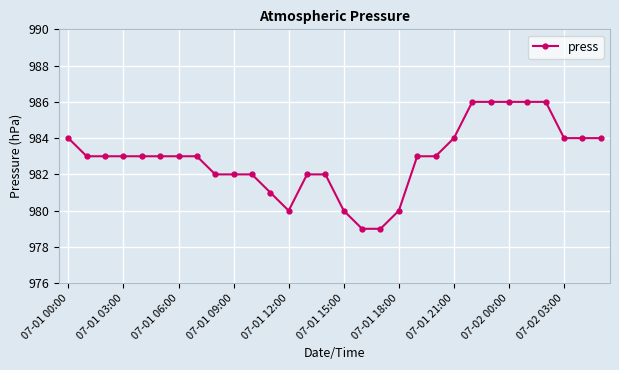

What is the value of the 20th point from the left?

983